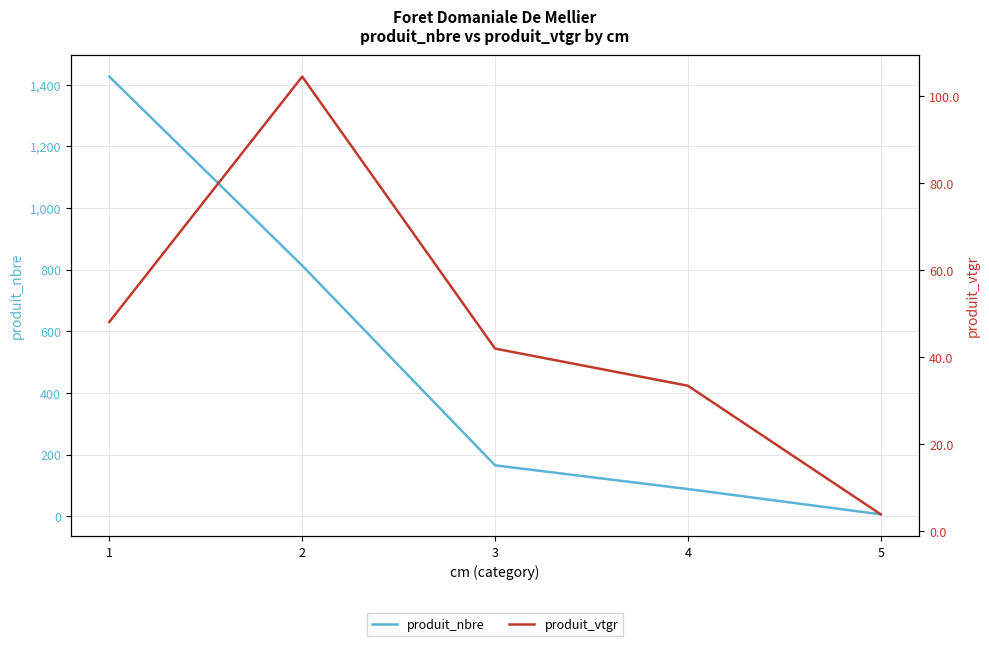

True or false: produit_vtgr and produit_nbre intersect in this chart.

False